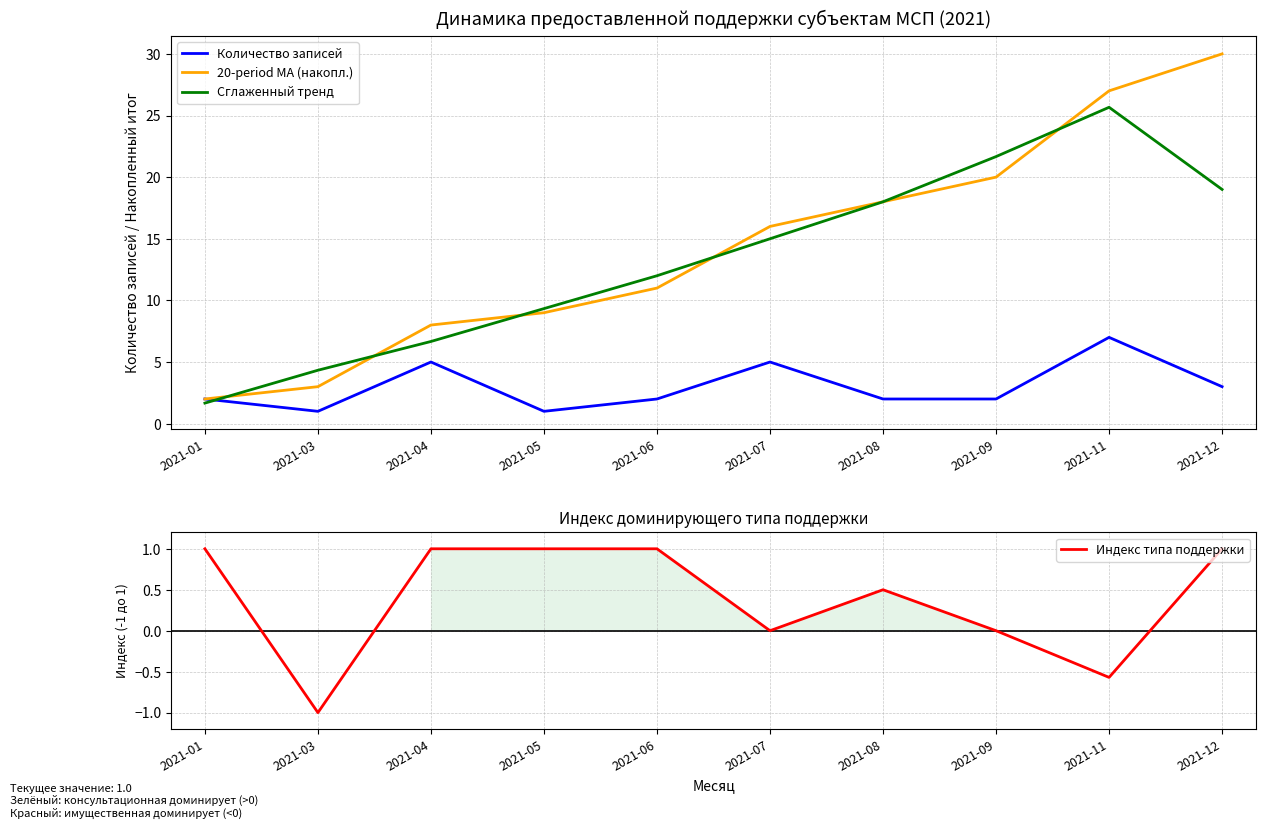

In Сглаженный тренд, how many points are higher than both neighbors (excluding endpoints)?

1